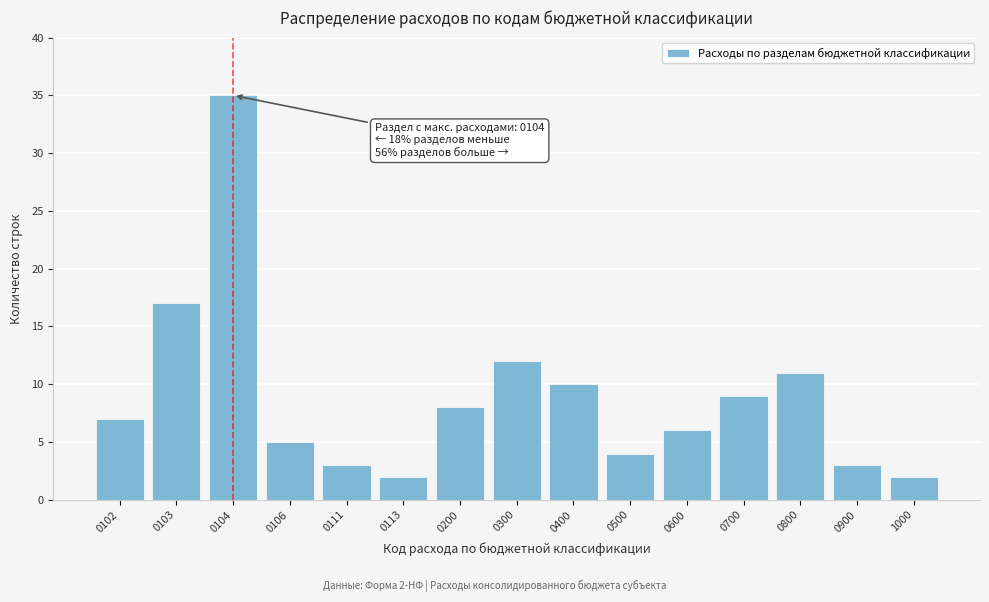

Reading left to right, extract all data points from this chart.

0102=7	0103=17	0104=35	0106=5	0111=3	0113=2	0200=8	0300=12	0400=10	0500=4	0600=6	0700=9	0800=11	0900=3	1000=2